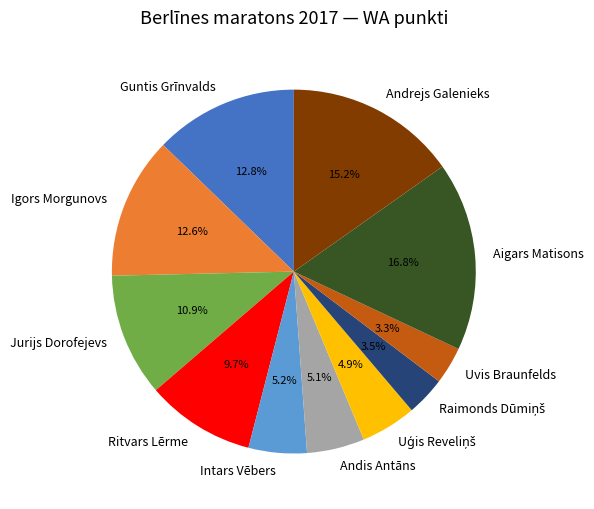

Is it true that Intars Vēbers is 1% of the pie?

False